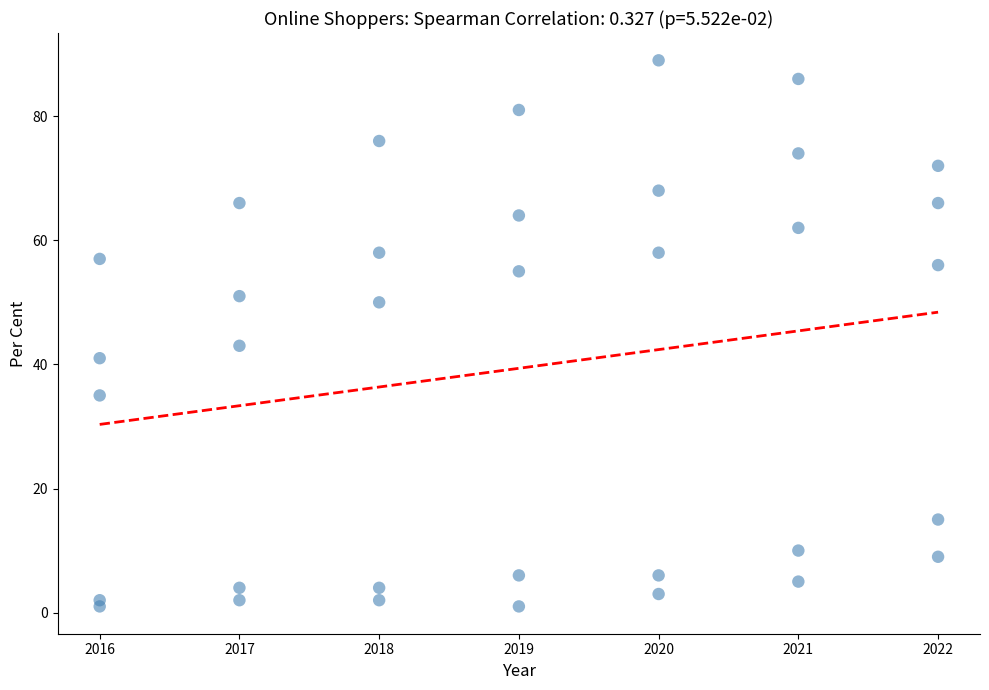

What Y value in the scatter plot is closest to 45?

43